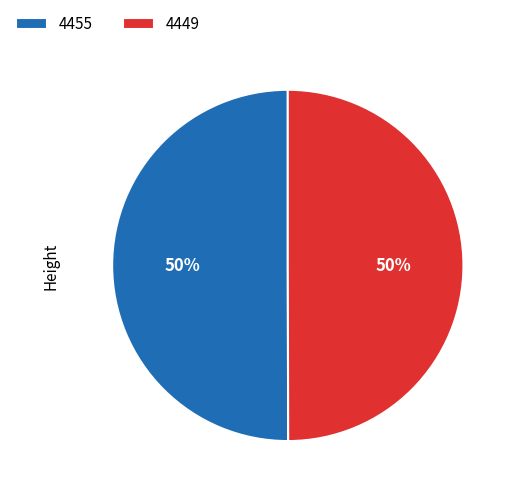

What percentage is the 4455 slice, to the nearest percent?

50%